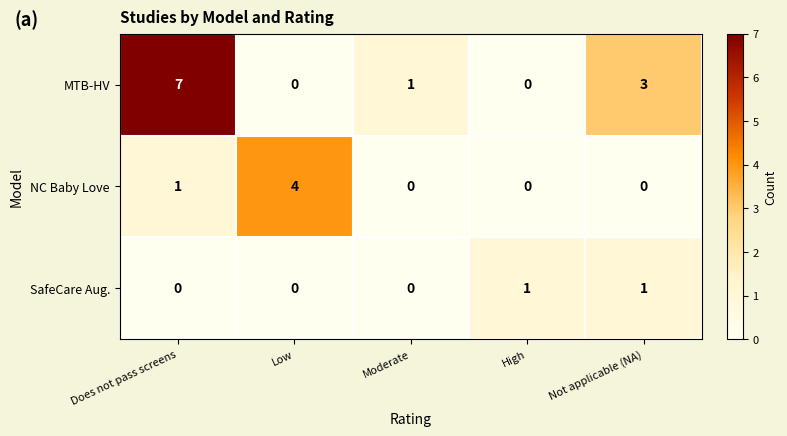

How many SafeCare Aug. values are between 0 and 1?

5